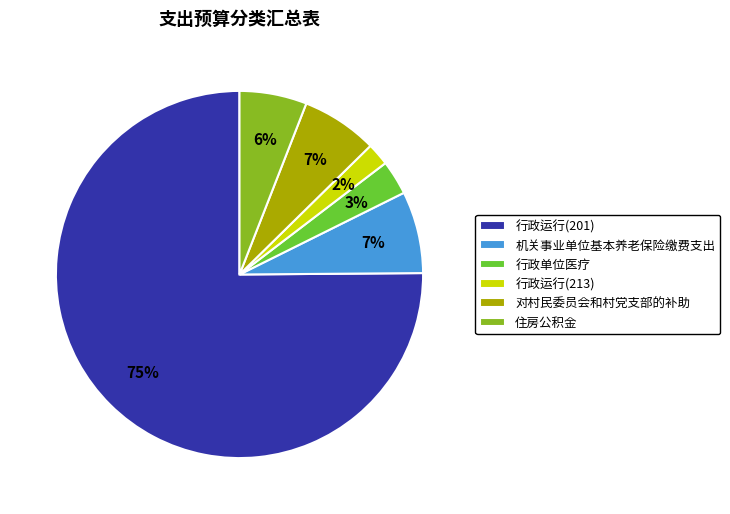

What is the majority slice?

行政运行(201)